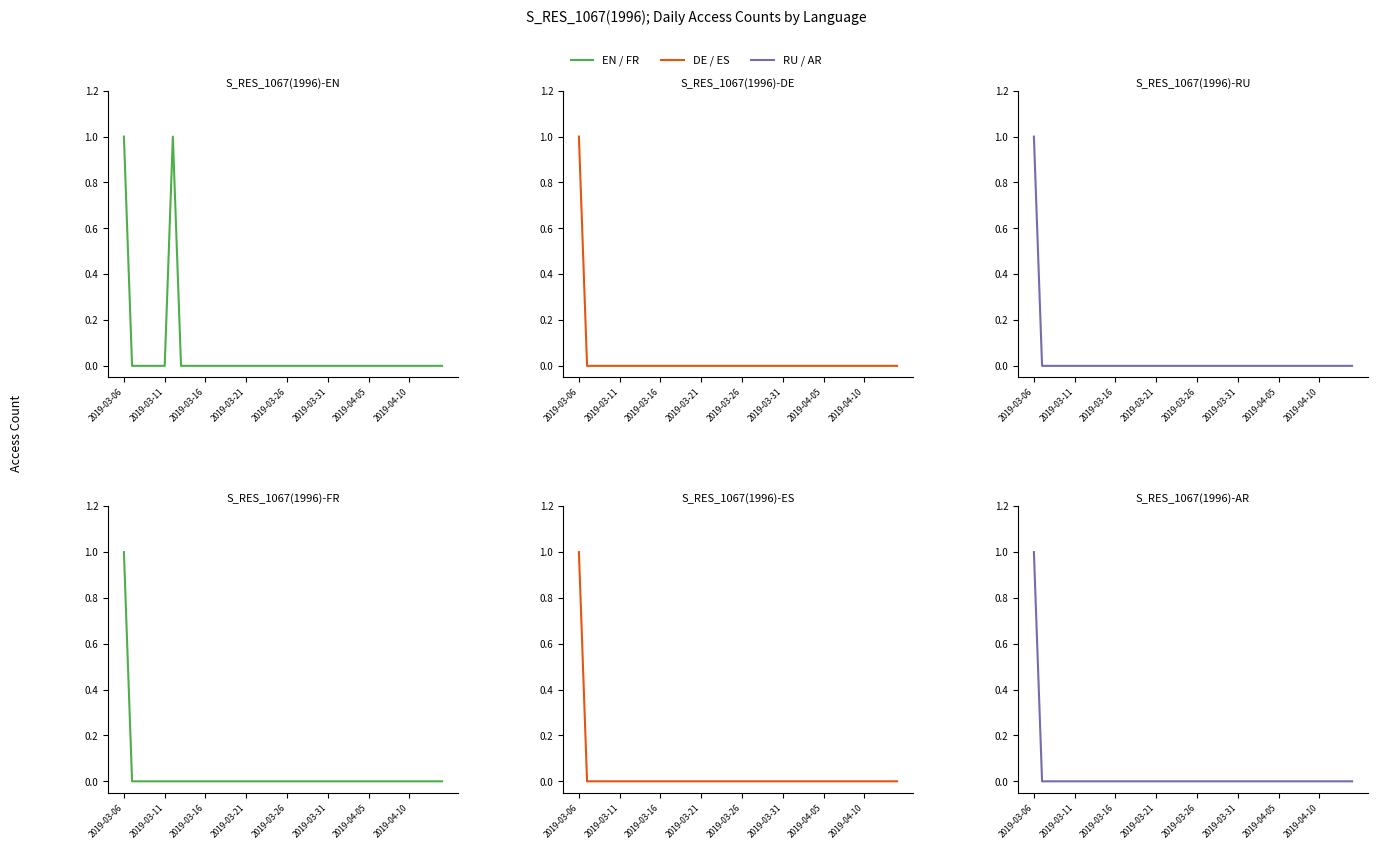

How many lines are shown in the chart?

6